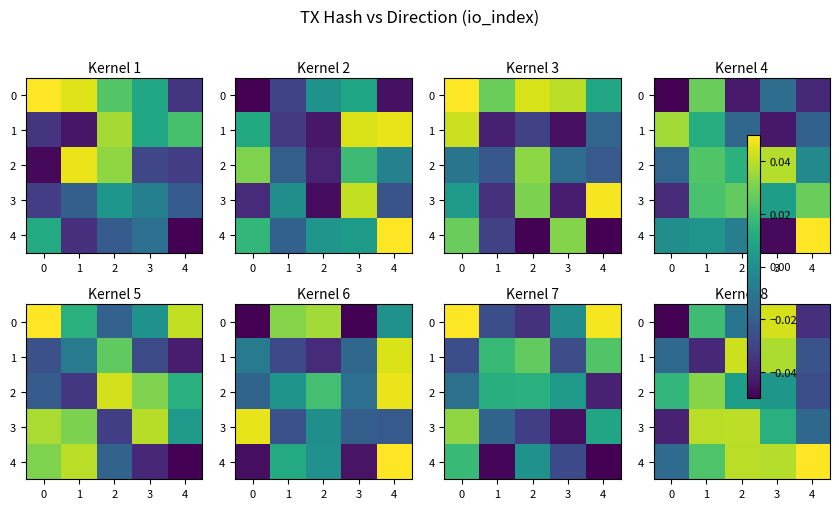

At which category does the chart reach its peak across all series?

4